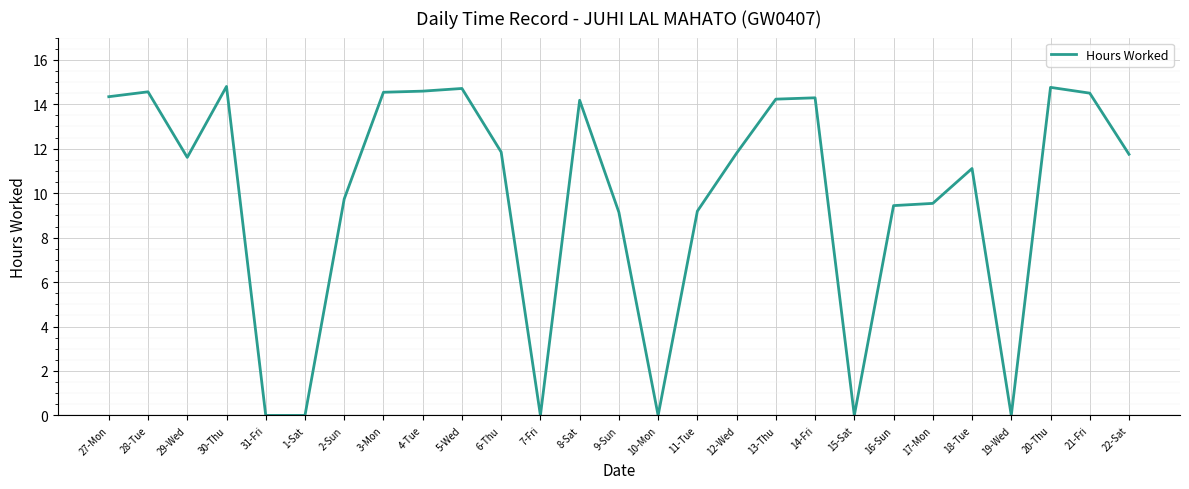

What is the approximate value at 17-Mon?

9.5